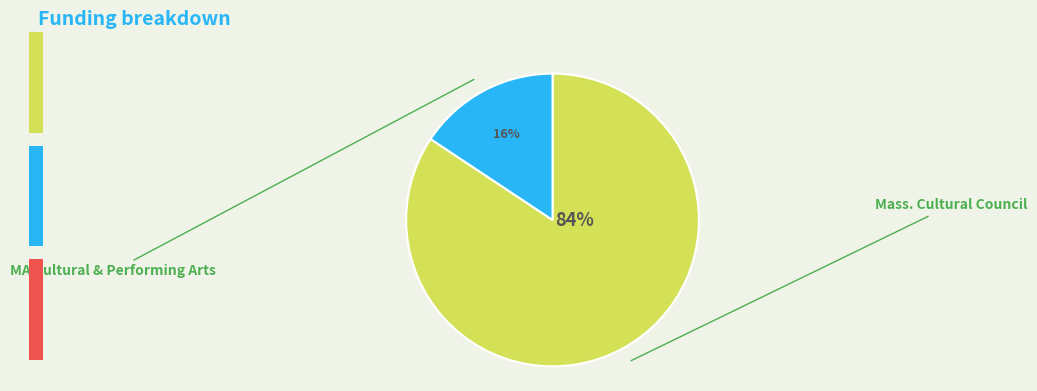

Which category accounts for the majority?

Mass. Cultural Council